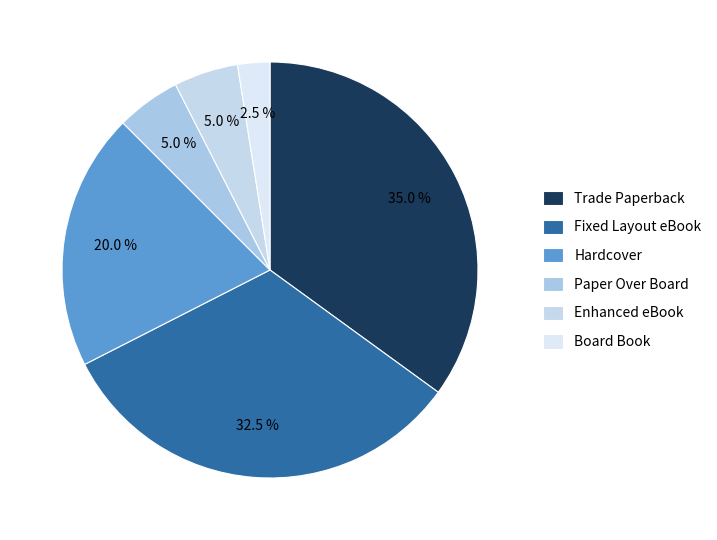

What portion of the pie excludes Board Book?

97.5%